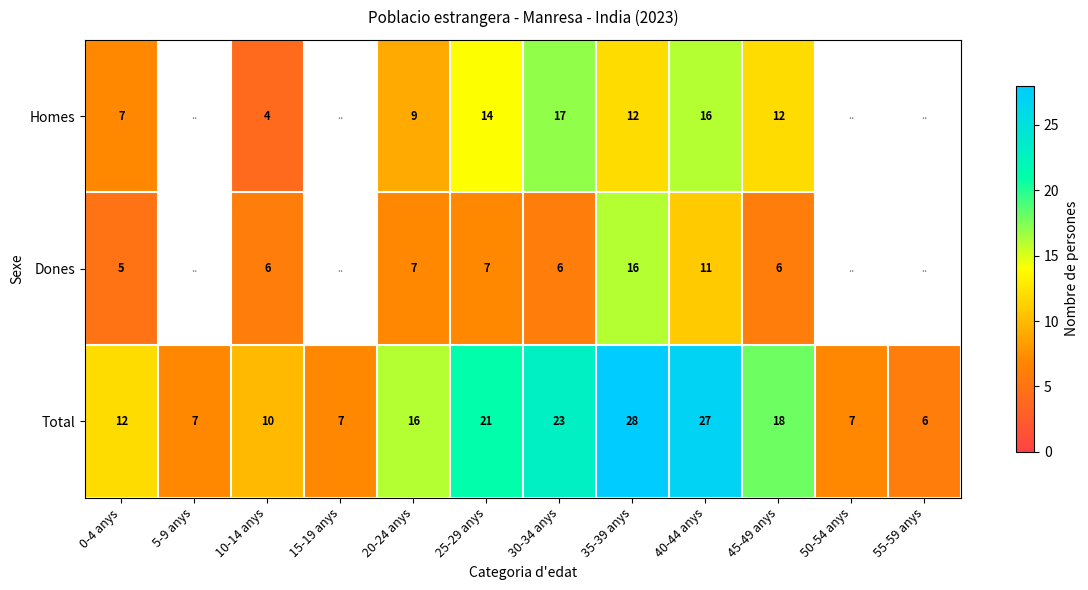

Is it true that Dones equals 3 at 20-24 anys?

False